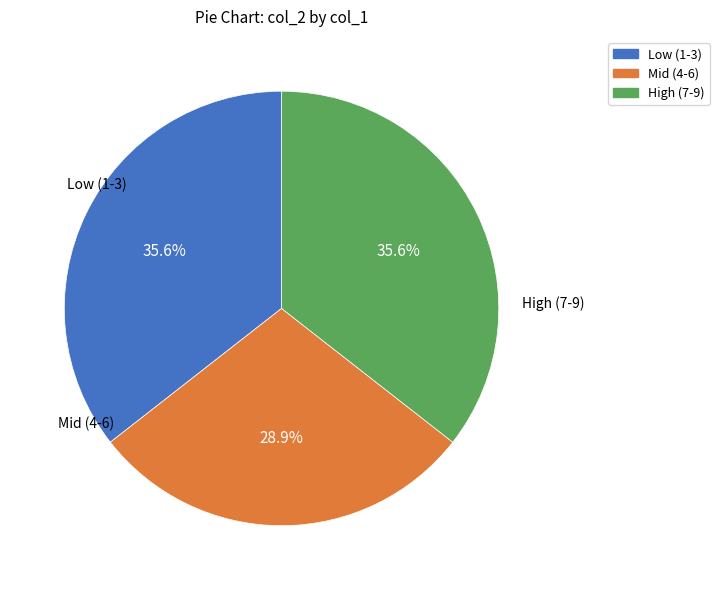

Does Mid (4-6) account for over 50% of the chart?

No